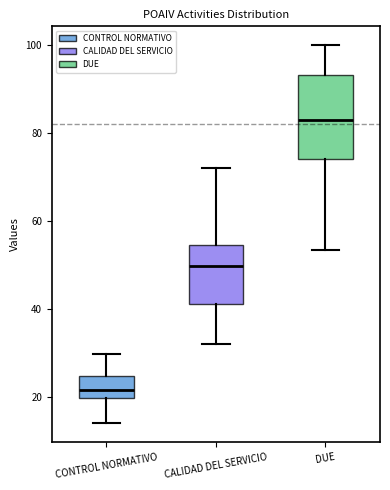

Which box's median line is the highest?

DUE